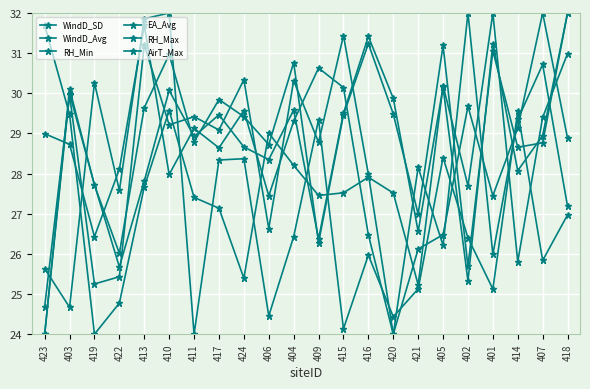

What is the sum of all WindD_SD values?

594.9